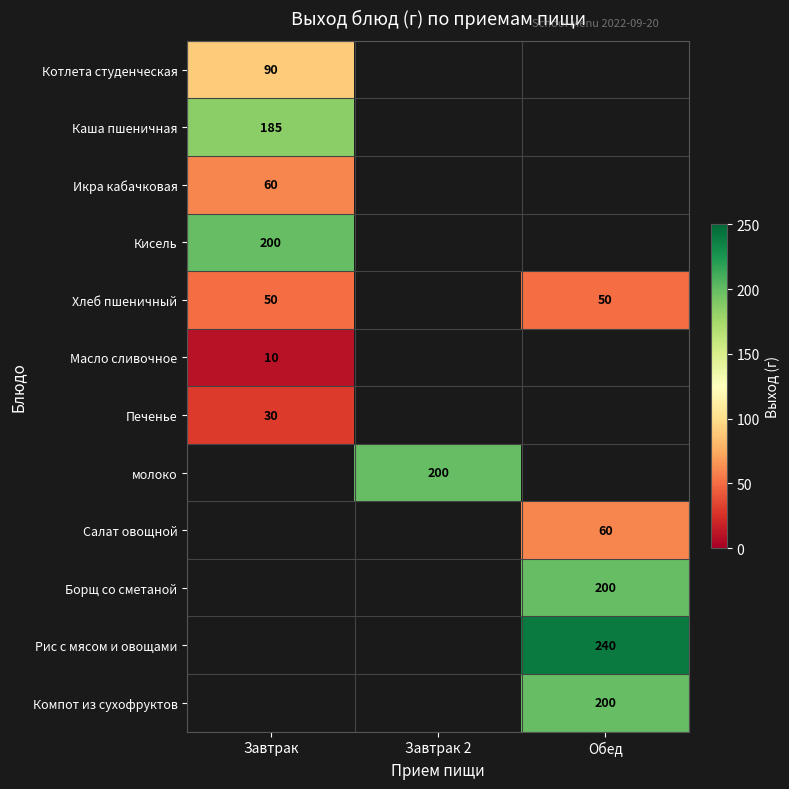

How many distinct data groups are displayed?

12